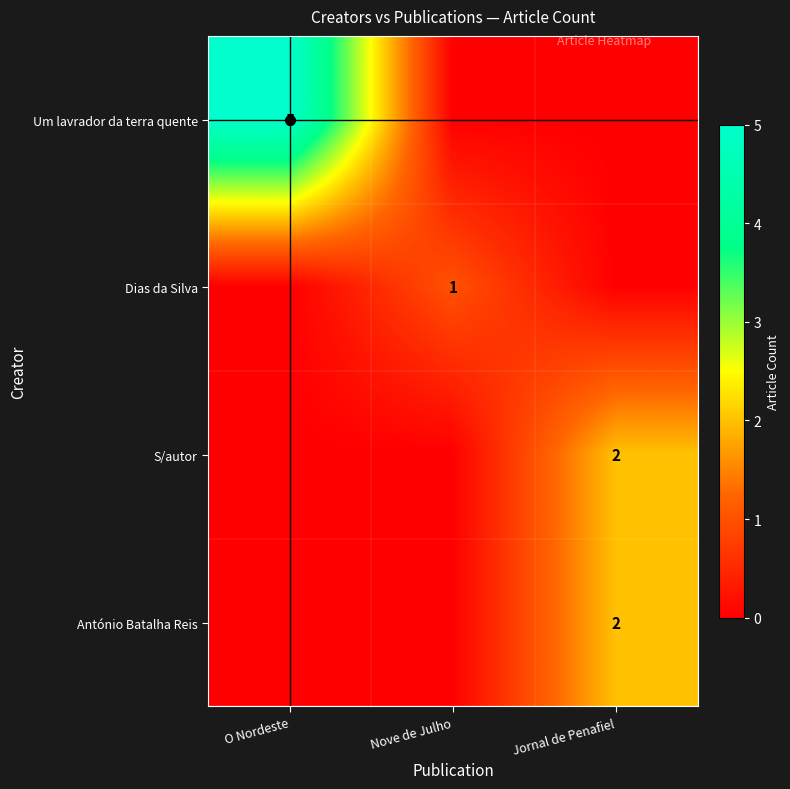

At which category is the sum across all series the highest?

O Nordeste